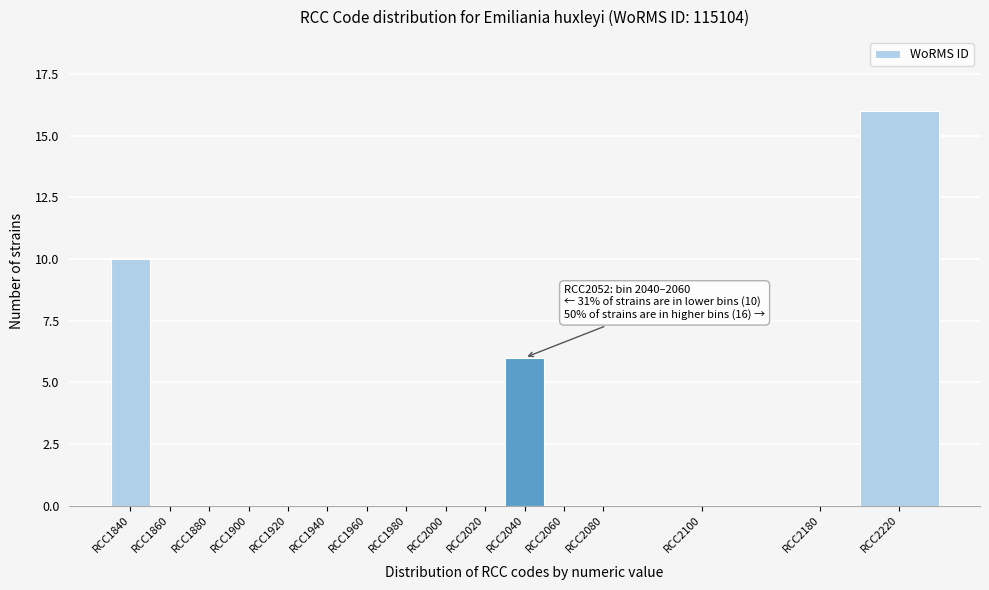

Reading left to right, what are all the values shown in this chart?

RCC1840=10	RCC1860=0	RCC1880=0	RCC1900=0	RCC1920=0	RCC1940=0	RCC1960=0	RCC1980=0	RCC2000=0	RCC2020=0	RCC2040=6	RCC2060=0	RCC2080=0	RCC2100=0	RCC2180=0	RCC2220=16